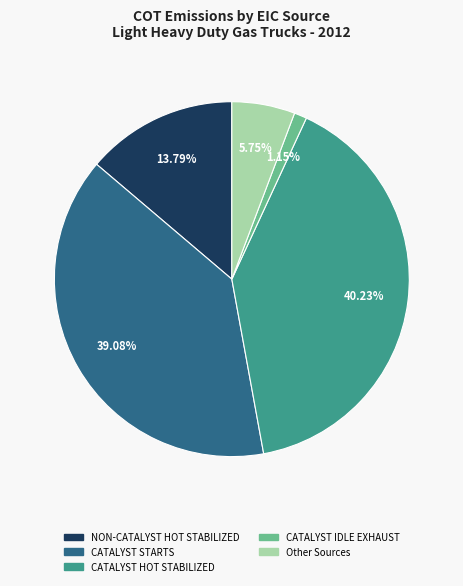

Is there a majority slice in this chart?

No